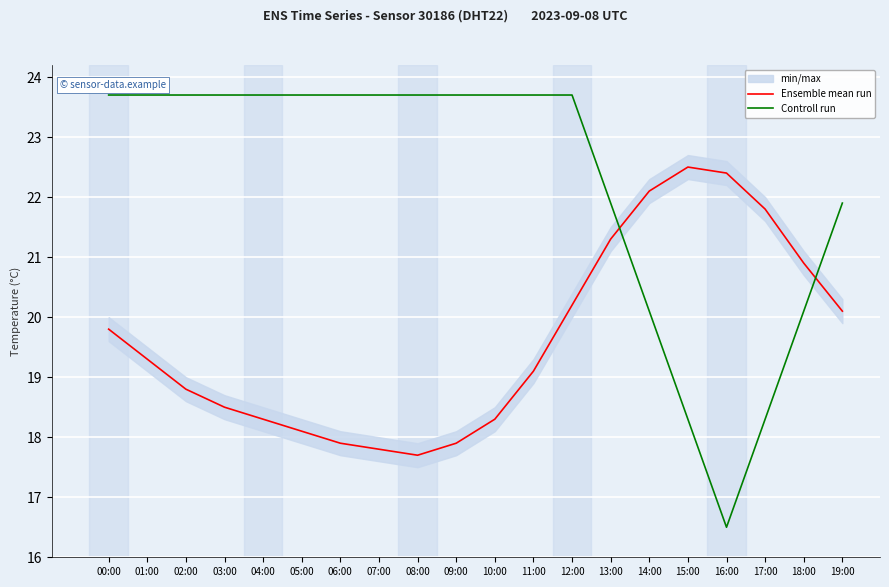

What is the difference between the Ensemble mean run values at 04:00 and 16:00?

4.1